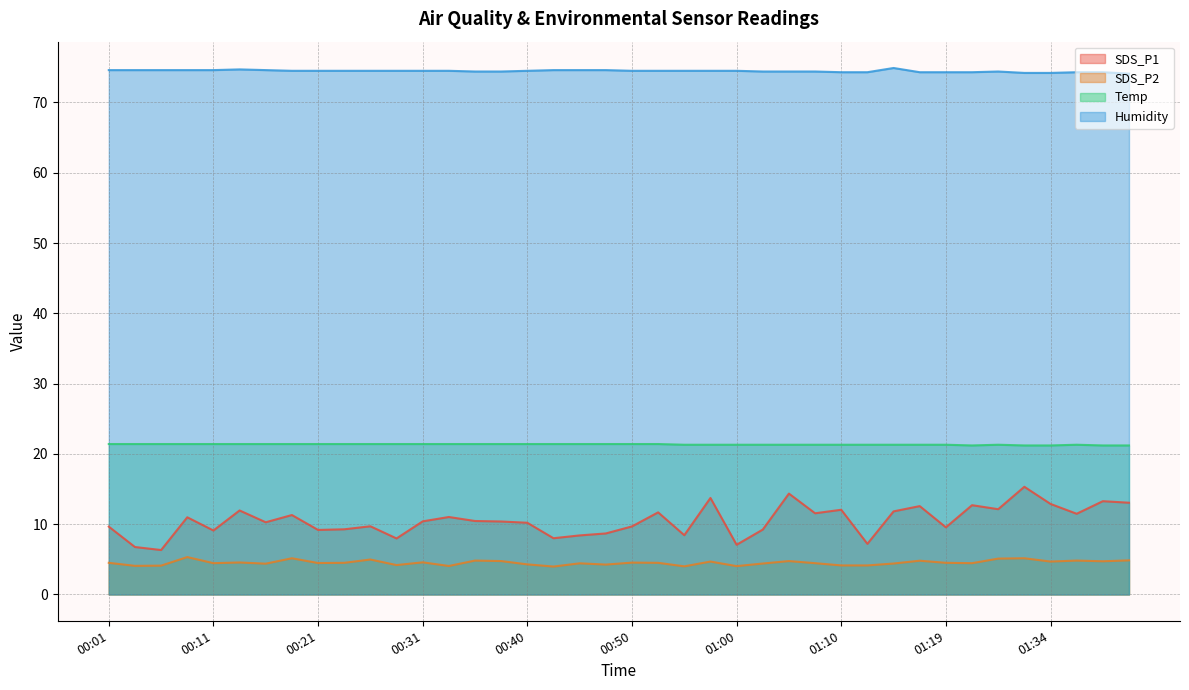

Reading left to right, what are all the values shown in this chart?

SDS_P1: 9.7	6.8	6.3	11.0	9.1	11.9	10.3	11.3	9.2	9.3	9.7	8.0	10.4	11.0	10.4	10.4	10.2	8.0	8.4	8.7	9.7	11.7	8.4	13.7	7.1	9.2	14.3	11.6	12.1	7.2	11.8	12.6	9.6	12.7	12.1	15.3	12.9	11.5	13.3	13.1
SDS_P2: 4.5	4.1	4.1	5.3	4.5	4.5	4.4	5.2	4.5	4.5	5.0	4.2	4.6	4.0	4.8	4.8	4.3	4.0	4.4	4.2	4.5	4.5	4.0	4.7	4.0	4.4	4.8	4.5	4.1	4.1	4.4	4.8	4.5	4.5	5.1	5.2	4.7	4.8	4.7	4.8
Temp: 21.4	21.4	21.4	21.4	21.4	21.4	21.4	21.4	21.4	21.4	21.4	21.4	21.4	21.4	21.4	21.4	21.4	21.4	21.4	21.4	21.4	21.4	21.3	21.3	21.3	21.3	21.3	21.3	21.3	21.3	21.3	21.3	21.3	21.2	21.3	21.2	21.2	21.3	21.2	21.2
Humidity: 74.6	74.6	74.6	74.6	74.6	74.7	74.6	74.5	74.5	74.5	74.5	74.5	74.5	74.5	74.4	74.4	74.5	74.6	74.6	74.6	74.5	74.5	74.5	74.5	74.5	74.4	74.4	74.4	74.3	74.3	74.9	74.3	74.3	74.3	74.4	74.2	74.2	74.3	74.3	74.1